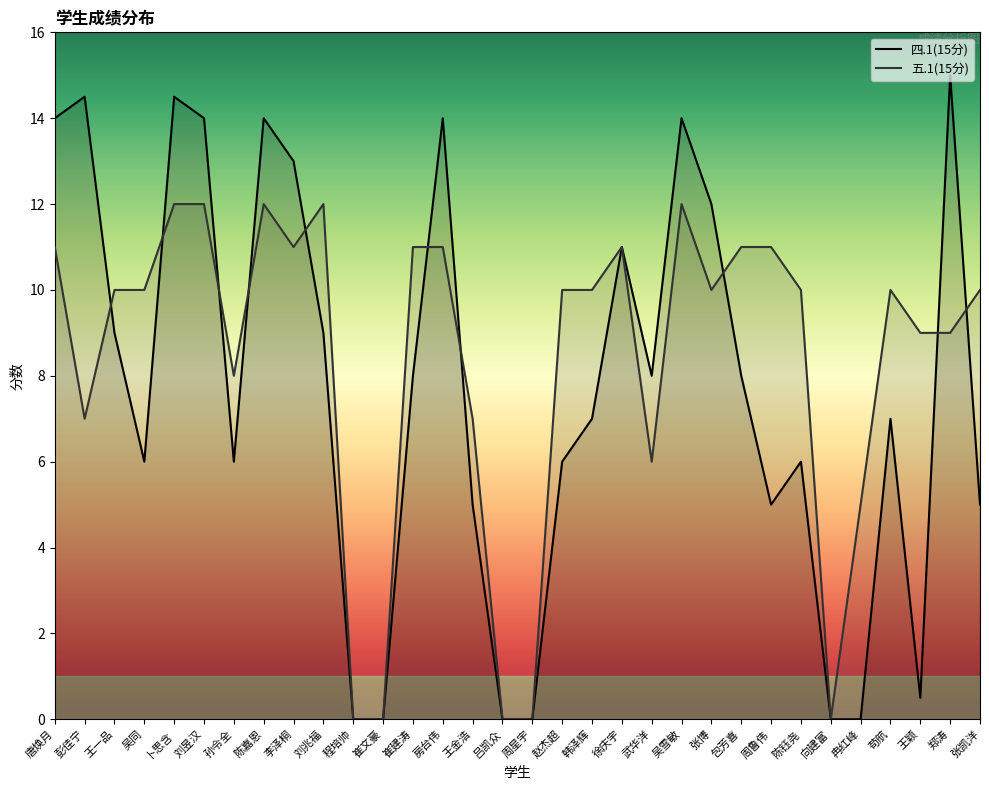

What are all the series names shown in the legend?

四.1(15分), 五.1(15分)